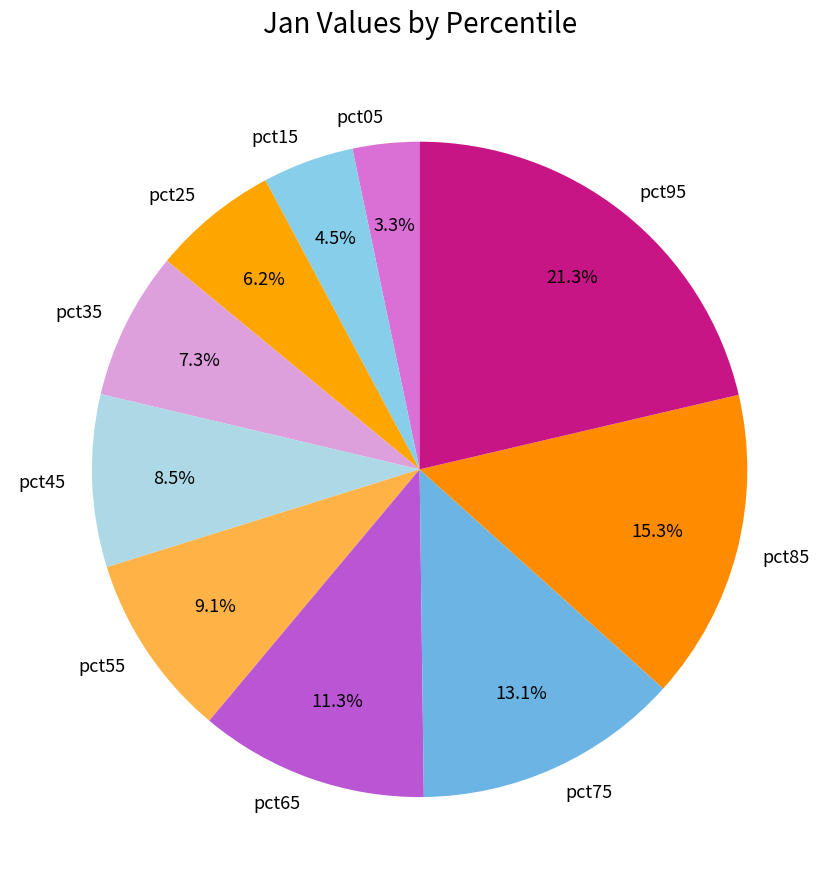

To the nearest percent, what is the average slice percentage?

10%